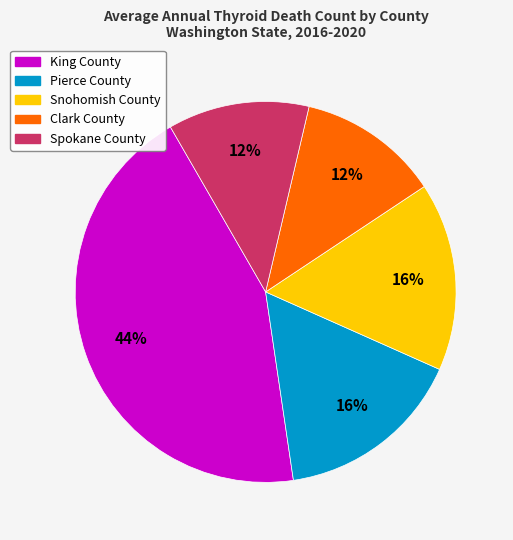

Does Spokane County represent more than half of the total?

No